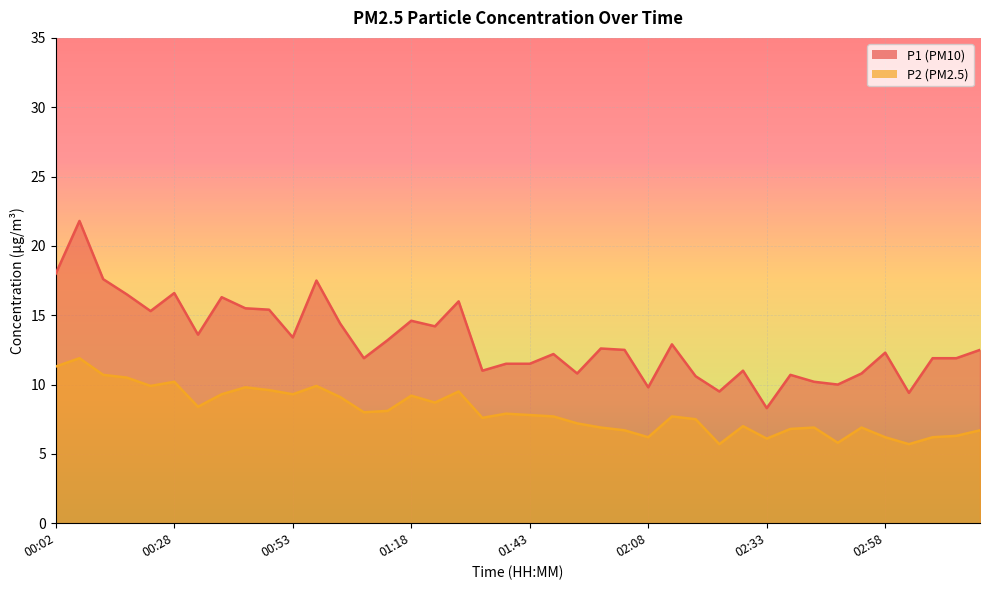

In P2, how many points are lower than both neighbors (excluding endpoints)?

11